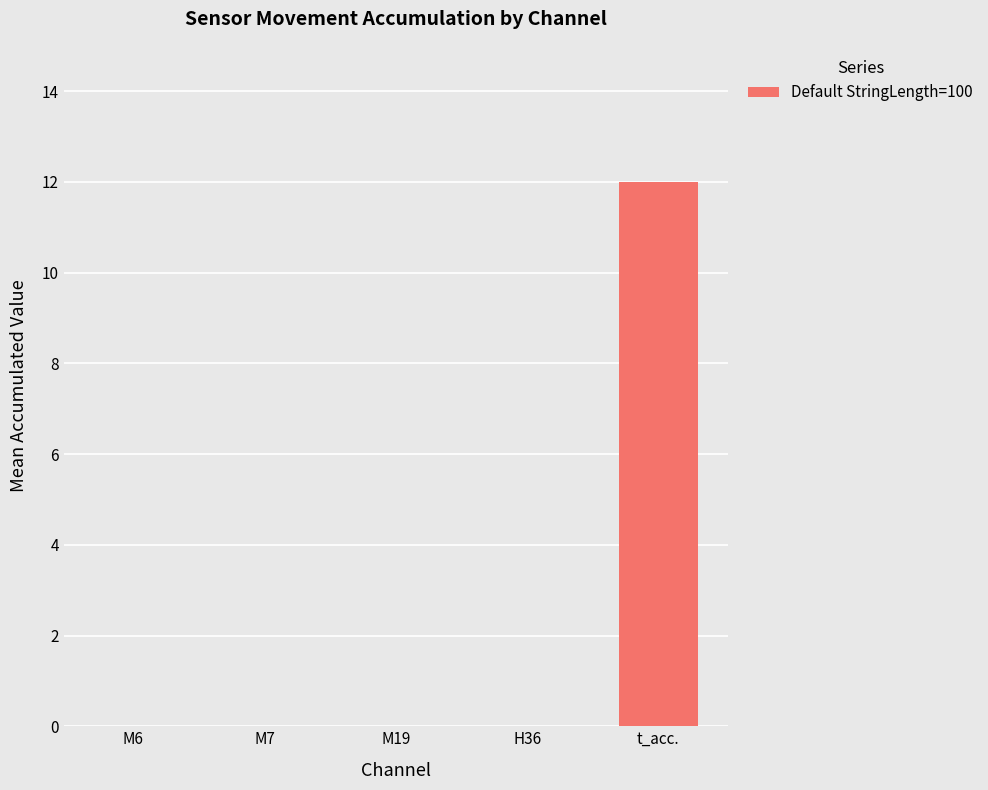

What is the sum of all values?

12